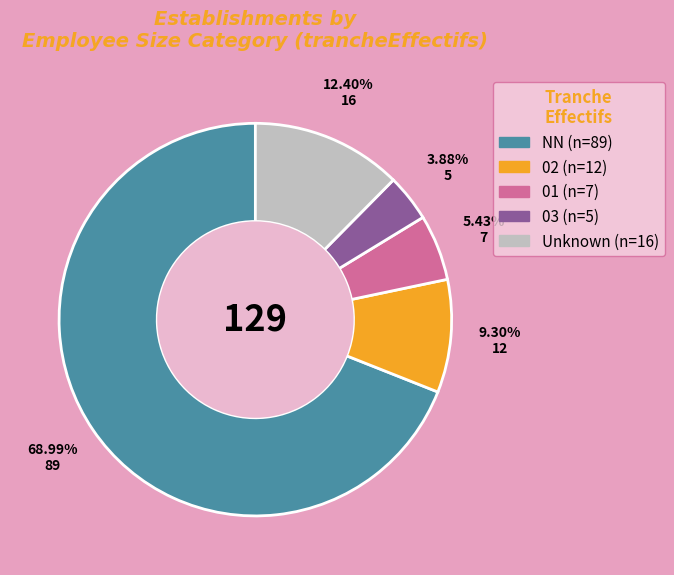

Is there a majority slice in this chart?

Yes